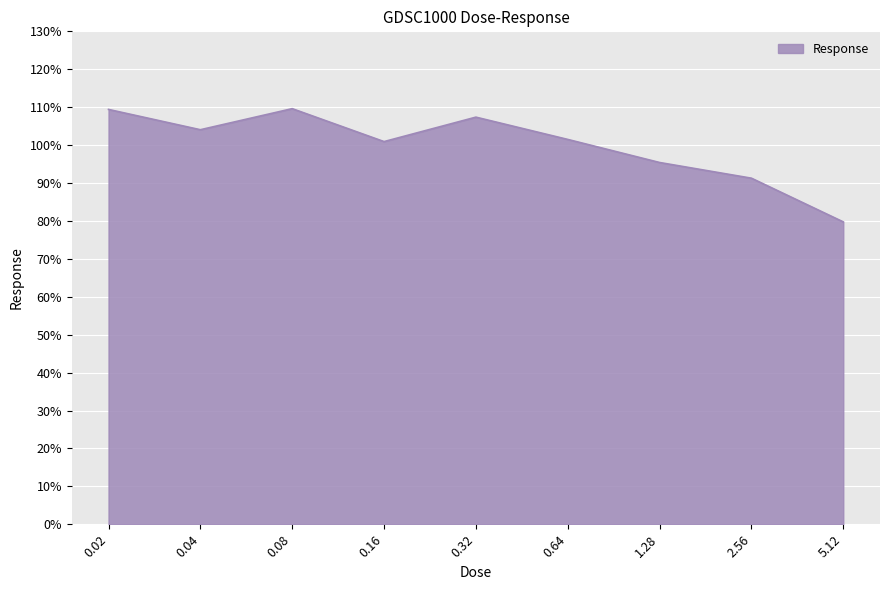

Where does the data first go above 101?

0.02